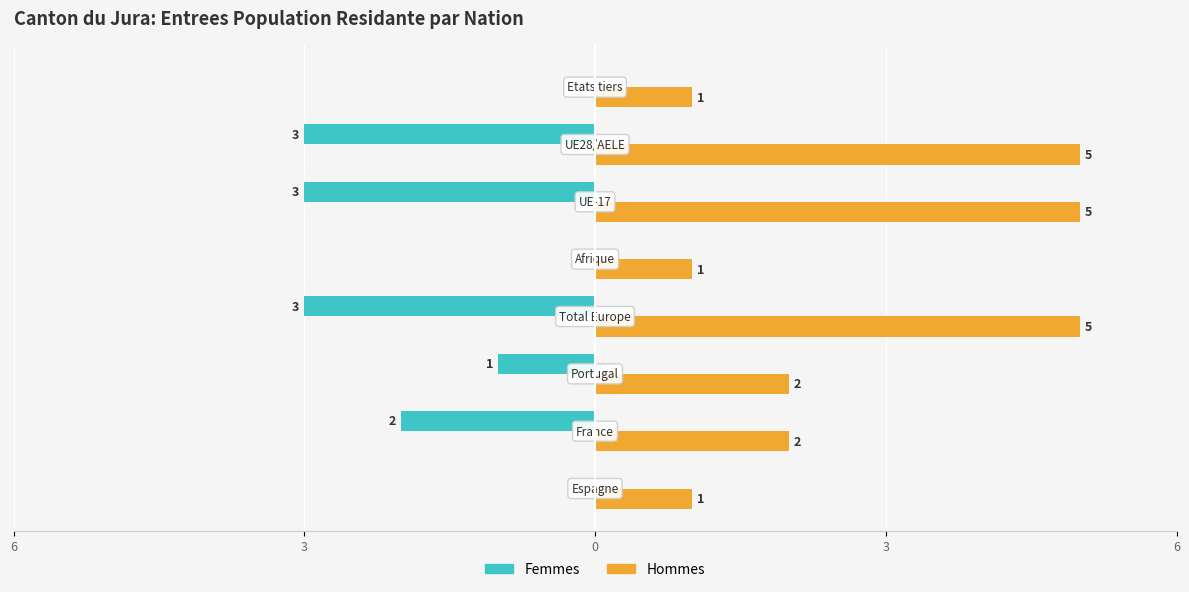

What is the highest value of the Hommes series?

5